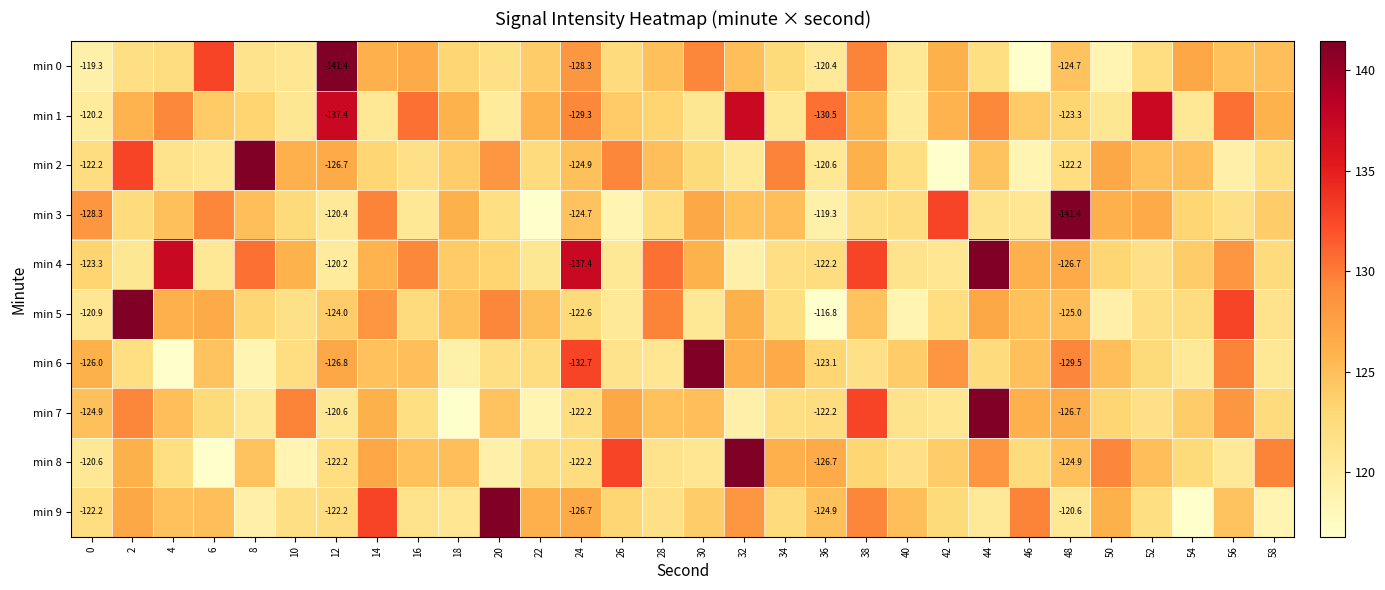

What is the difference between the min 4 values at 16 and 44?

12.1